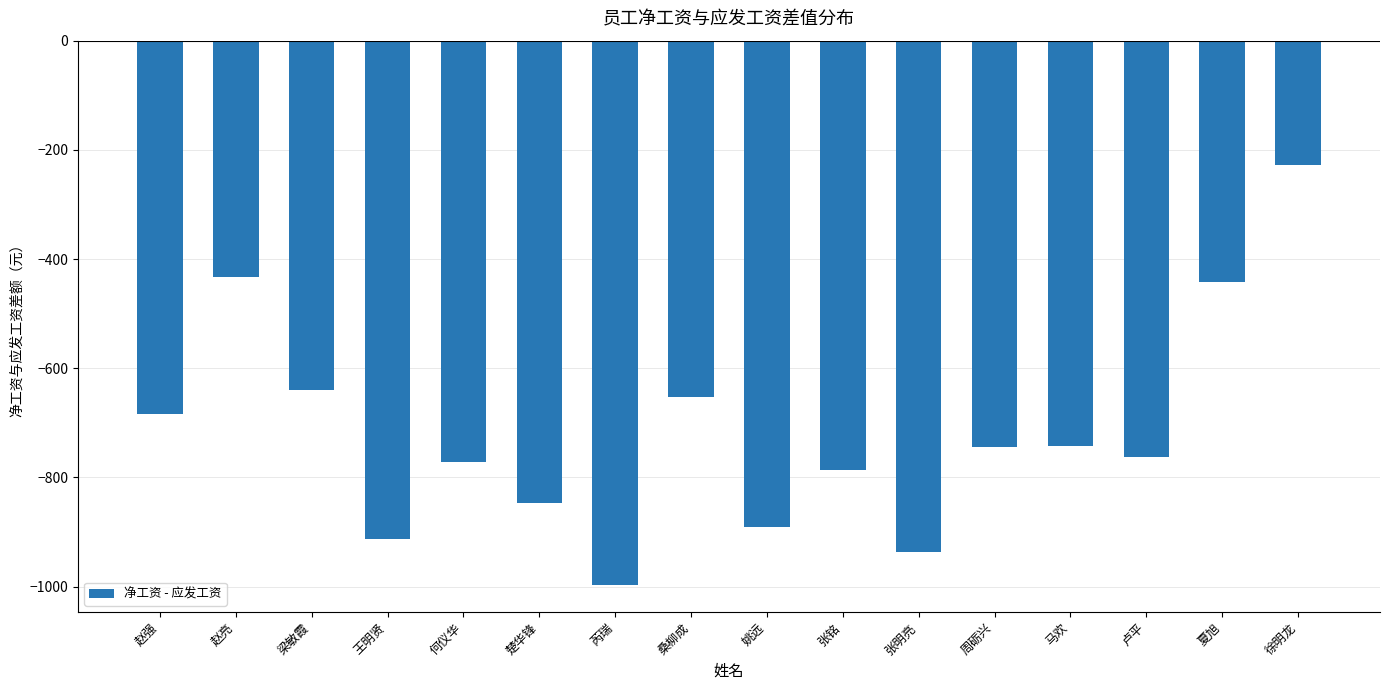

What is the sum of the values at 周砺兴 and 楚华锋?

-1590.5